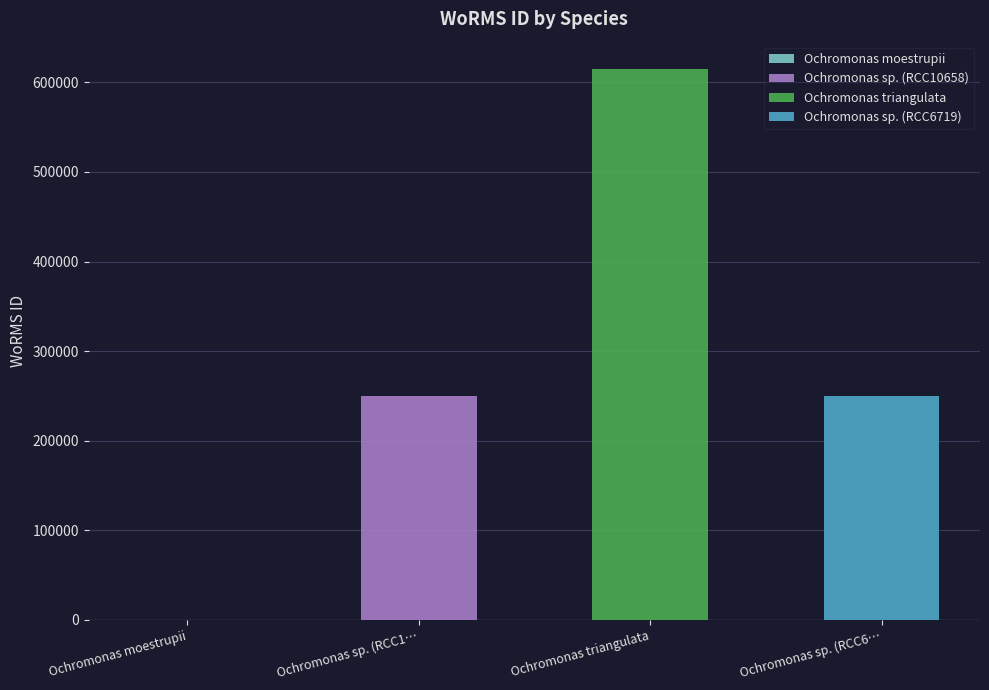

What is the difference between the maximum and minimum values?

614694